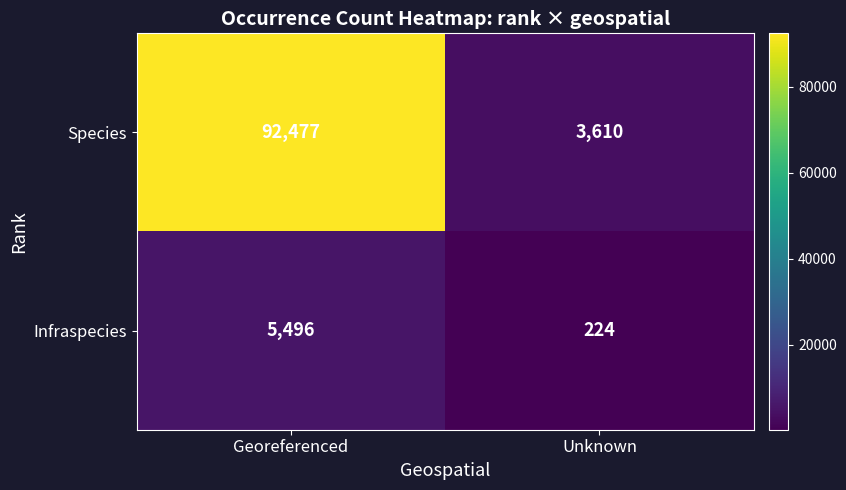

Rank the series by their maximum value, from lowest to highest.

Infraspecies, Species